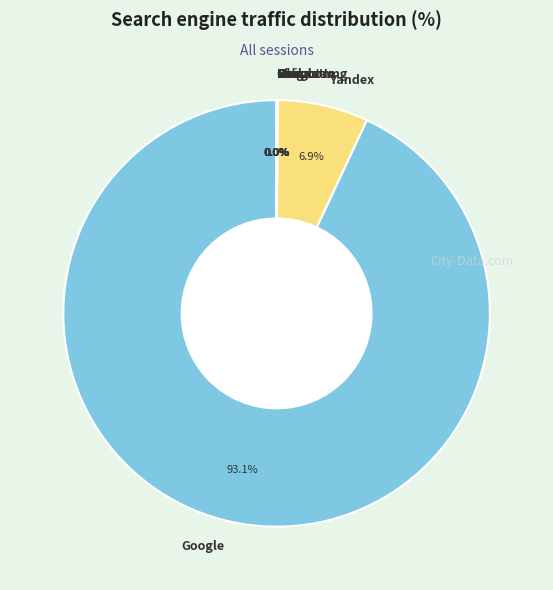

What is the largest slice in the pie chart?

Google